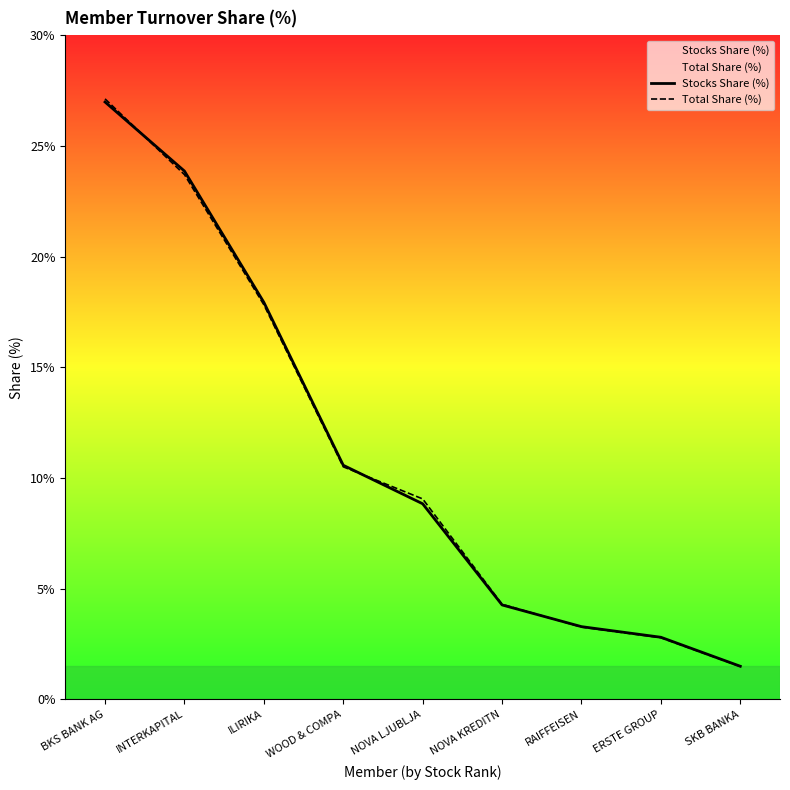

What are all the series names shown in the legend?

Stocks Share (%), Total Share (%)